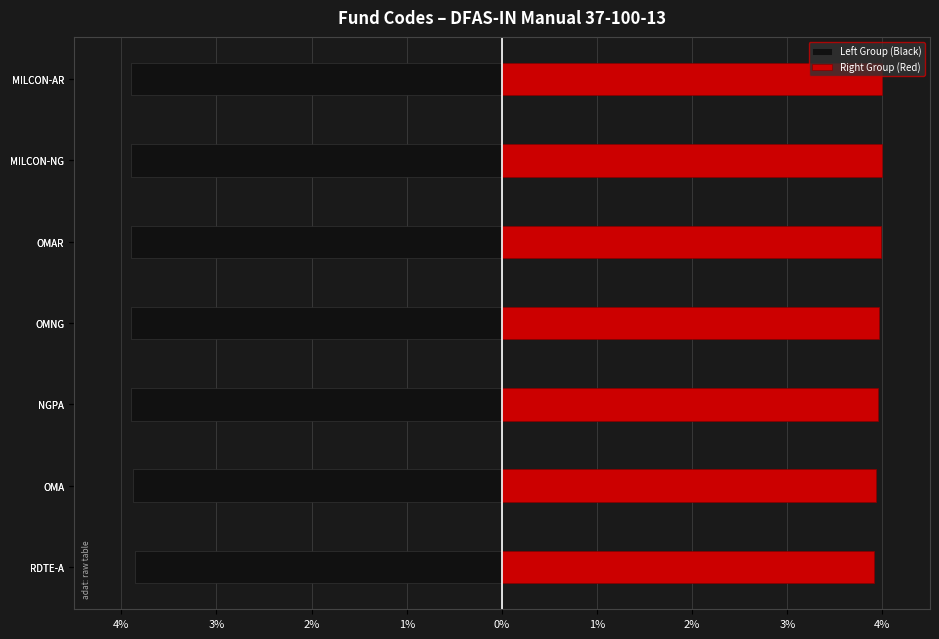

True or false: Right Group (Red) has a value of 5.2 at OMNG.

False